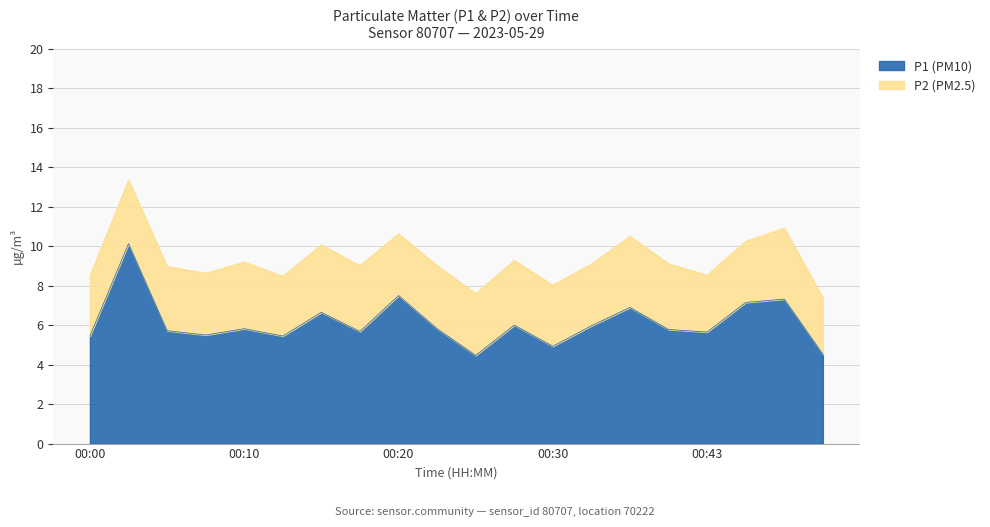

True or false: the data shows 5.5 at 00:12.

True